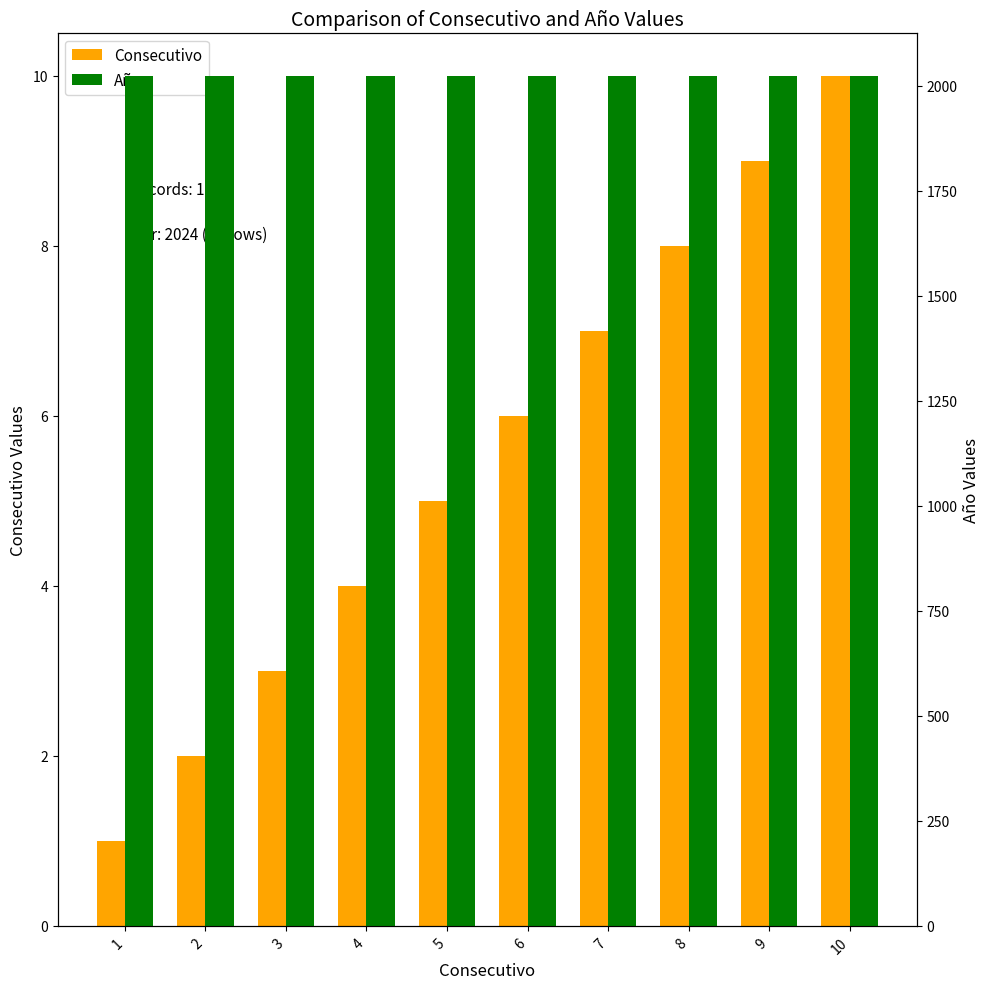

What is the value of the Consecutivo bar at the 1st from the left?

1